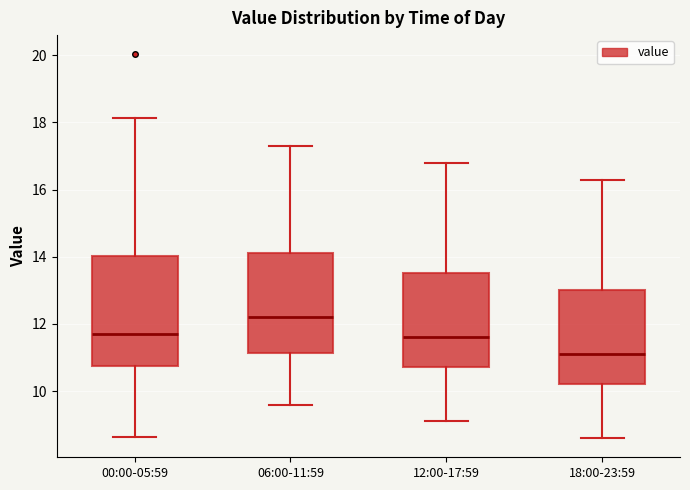

Which box is the tallest, from its lower edge to its upper edge?

00:00-05:59